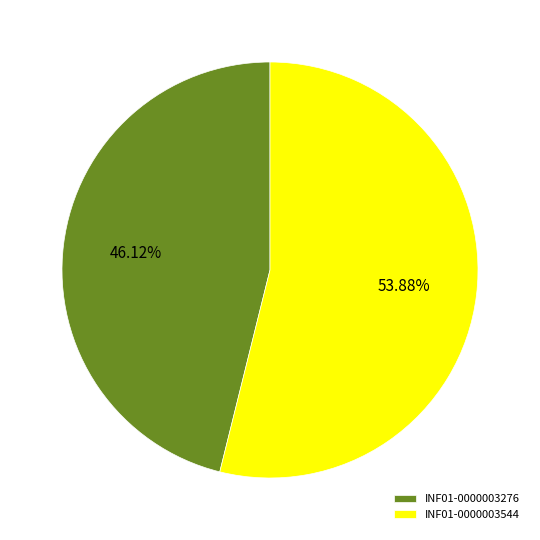

To the nearest percent, what is the difference between the INF01-0000003276 and INF01-0000003544 slice percentages?

8%